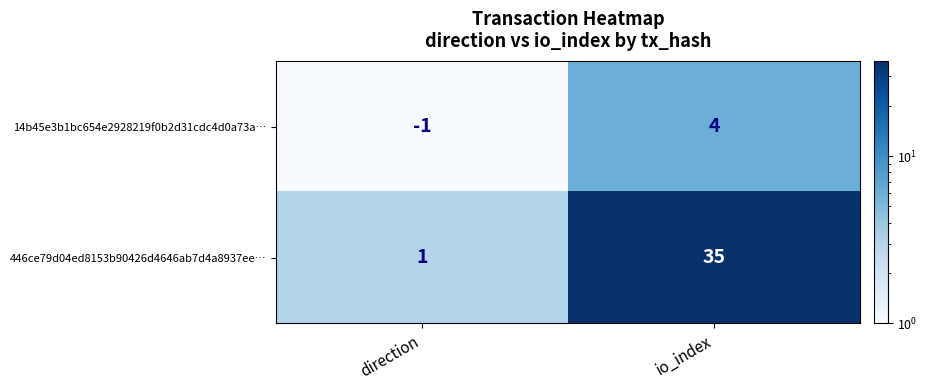

Which category has the lowest value across all series?

direction